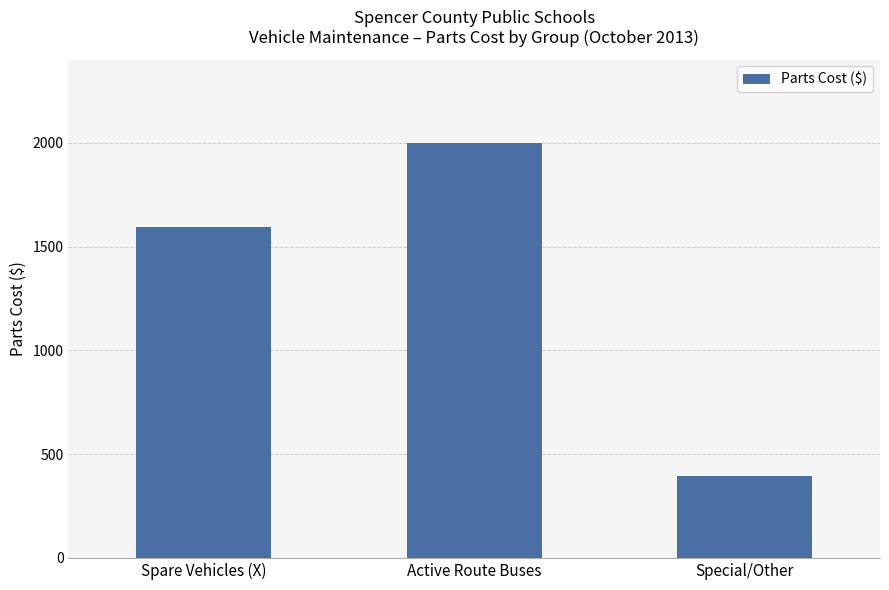

Between Active Route Buses and Special/Other, which is larger?

Active Route Buses